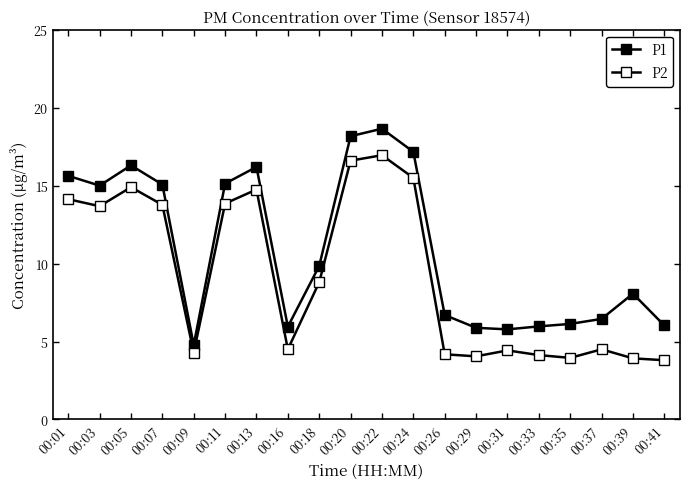

What is the spread (max minus min) of values at 00:05?

1.4